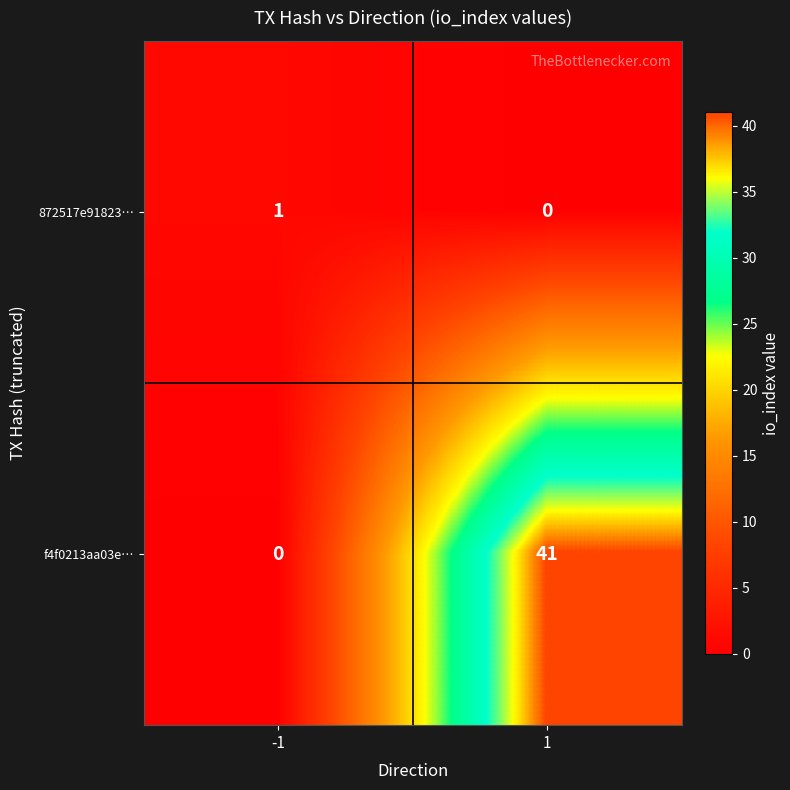

The 872517e91823… series shows 1 at -1. True or false?

True